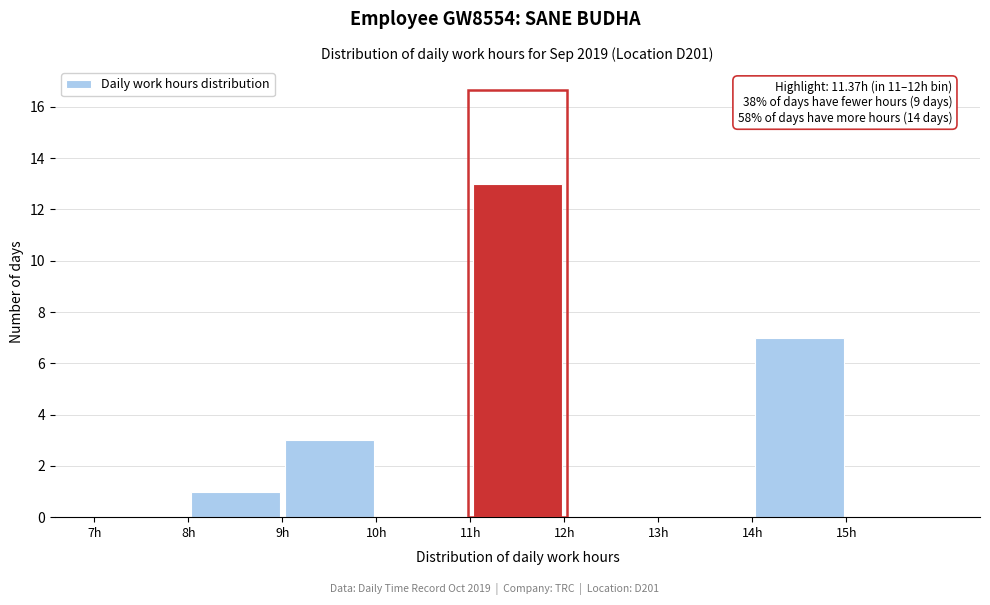

Which range on the x-axis has the tallest bar?

11 to 12